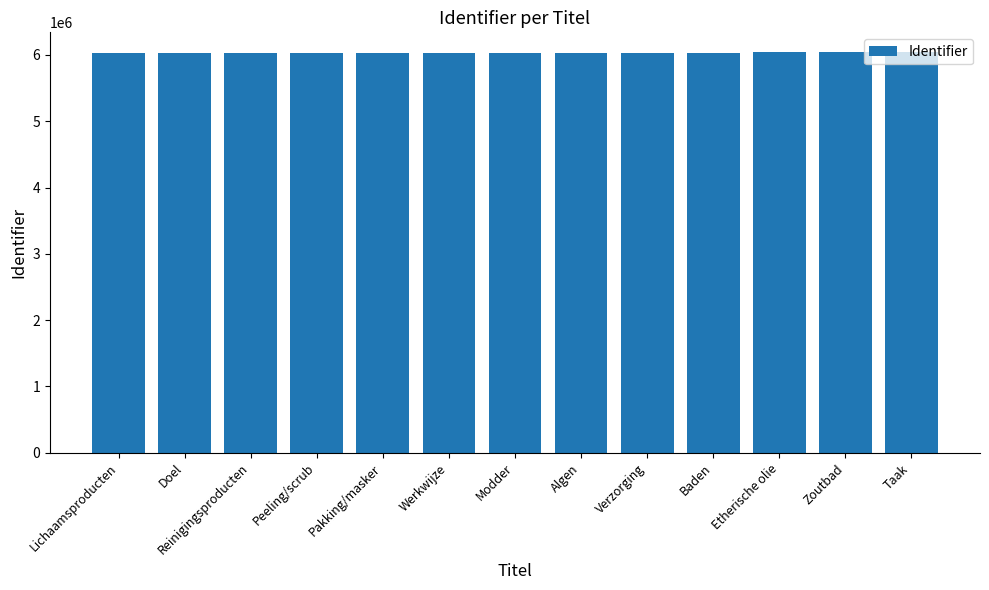

What is the ratio of the value at Algen to the value at Reinigingsproducten?

1.0